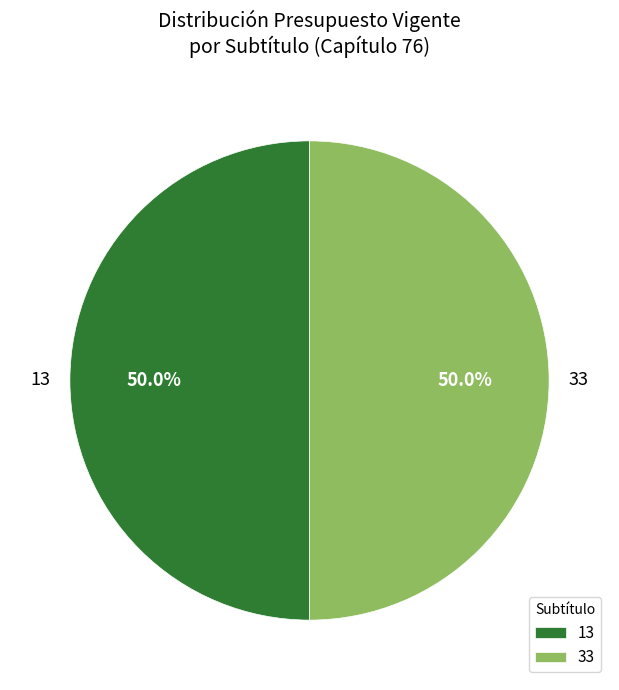

To the nearest percent, what percentage of the pie is 13?

50%